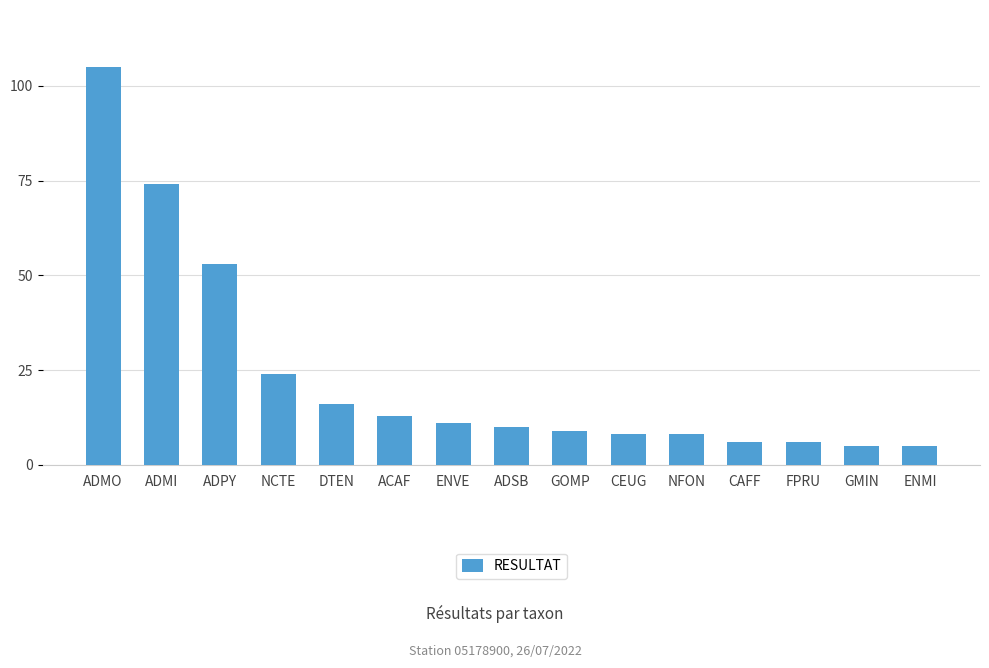

Reading left to right, extract all data points from this chart.

105	74	53	24	16	13	11	10	9	8	8	6	6	5	5